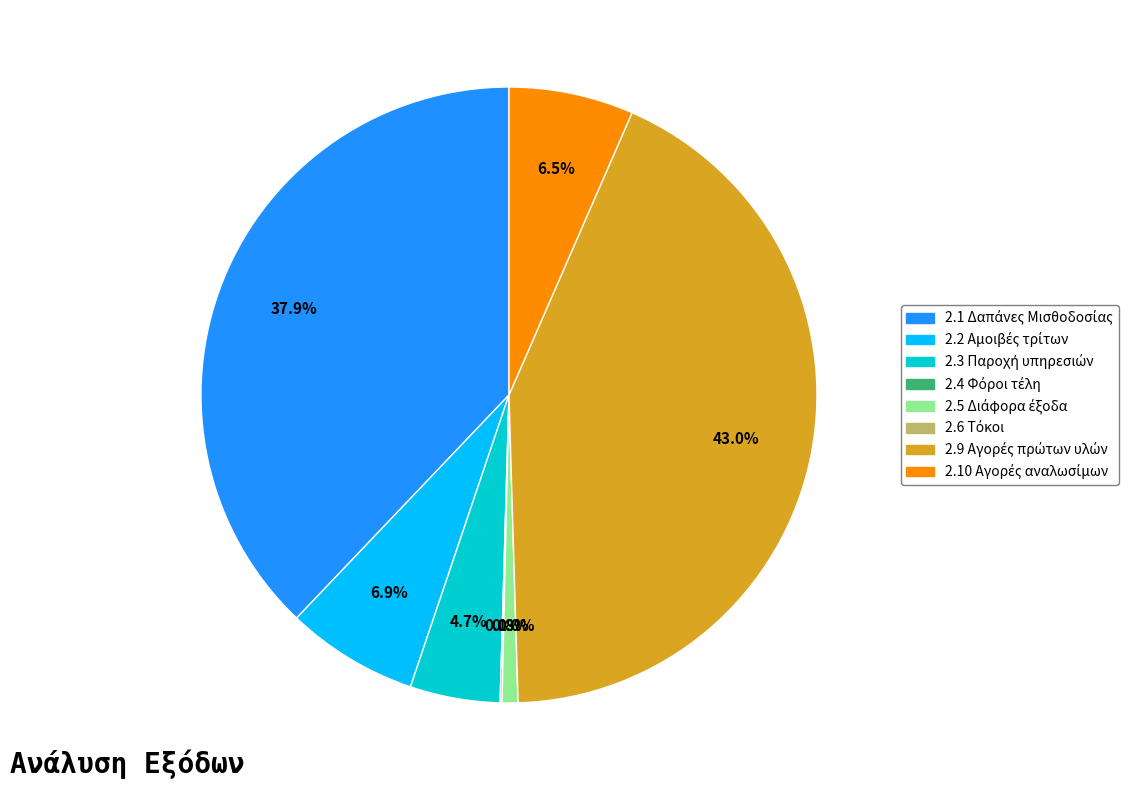

Does 2.9 Αγορές πρώτων υλών represent more than half of the total?

No